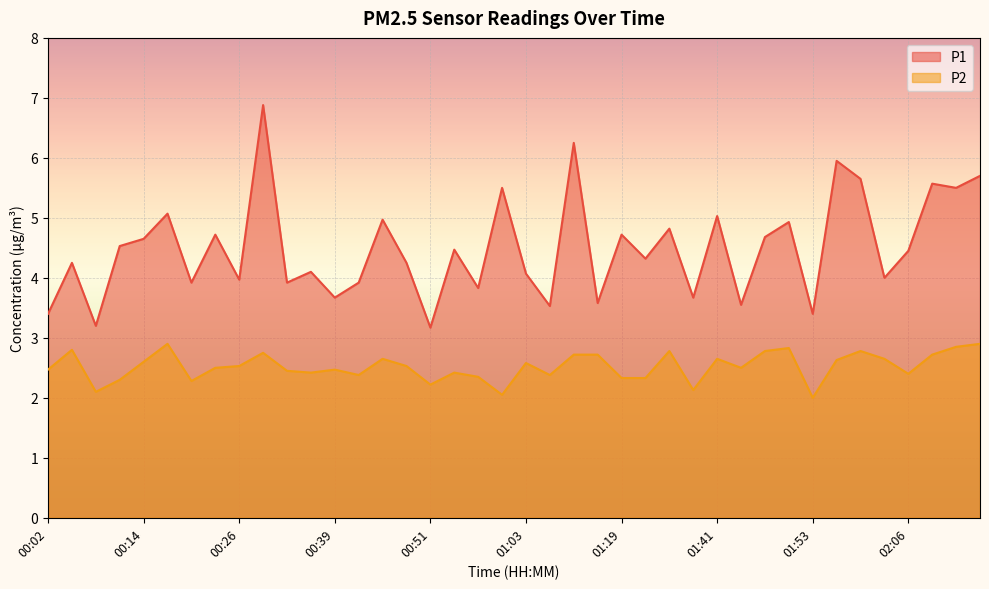

What is the difference between the second highest and second lowest values in the P2 series?

0.9